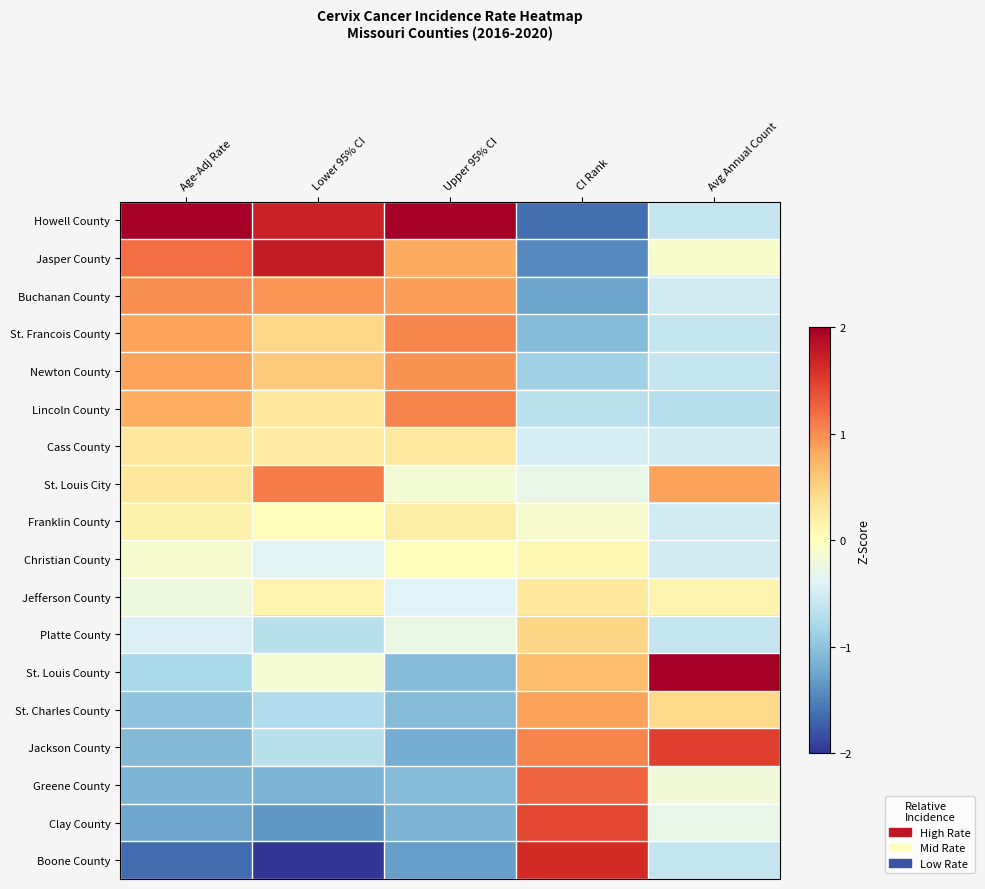

Reading left to right, what are all the values shown in this chart?

Howell County: Age-Adj Rate=2.2	Lower 95% CI=1.7	Upper 95% CI=2.3	CI Rank=-1.6	Avg Annual Count=-0.6
Jasper County: Age-Adj Rate=1.2	Lower 95% CI=1.8	Upper 95% CI=0.8	CI Rank=-1.4	Avg Annual Count=-0.1
Buchanan County: Age-Adj Rate=1.0	Lower 95% CI=0.9	Upper 95% CI=0.9	CI Rank=-1.3	Avg Annual Count=-0.5
St. Francois County: Age-Adj Rate=0.9	Lower 95% CI=0.5	Upper 95% CI=1.0	CI Rank=-1.1	Avg Annual Count=-0.6
Newton County: Age-Adj Rate=0.9	Lower 95% CI=0.6	Upper 95% CI=1.0	CI Rank=-0.9	Avg Annual Count=-0.6
Lincoln County: Age-Adj Rate=0.8	Lower 95% CI=0.3	Upper 95% CI=1.1	CI Rank=-0.7	Avg Annual Count=-0.7
Cass County: Age-Adj Rate=0.3	Lower 95% CI=0.2	Upper 95% CI=0.3	CI Rank=-0.5	Avg Annual Count=-0.5
St. Louis City: Age-Adj Rate=0.3	Lower 95% CI=1.1	Upper 95% CI=-0.2	CI Rank=-0.3	Avg Annual Count=0.9
Franklin County: Age-Adj Rate=0.2	Lower 95% CI=0.0	Upper 95% CI=0.2	CI Rank=-0.1	Avg Annual Count=-0.5
Christian County: Age-Adj Rate=-0.1	Lower 95% CI=-0.4	Upper 95% CI=0.0	CI Rank=0.1	Avg Annual Count=-0.5
Jefferson County: Age-Adj Rate=-0.2	Lower 95% CI=0.1	Upper 95% CI=-0.4	CI Rank=0.3	Avg Annual Count=0.1
Platte County: Age-Adj Rate=-0.4	Lower 95% CI=-0.7	Upper 95% CI=-0.3	CI Rank=0.5	Avg Annual Count=-0.6
St. Louis County: Age-Adj Rate=-0.8	Lower 95% CI=-0.1	Upper 95% CI=-1.1	CI Rank=0.7	Avg Annual Count=3.4
St. Charles County: Age-Adj Rate=-1.0	Lower 95% CI=-0.7	Upper 95% CI=-1.1	CI Rank=0.9	Avg Annual Count=0.4
Jackson County: Age-Adj Rate=-1.1	Lower 95% CI=-0.7	Upper 95% CI=-1.2	CI Rank=1.1	Avg Annual Count=1.5
Greene County: Age-Adj Rate=-1.1	Lower 95% CI=-1.1	Upper 95% CI=-1.1	CI Rank=1.3	Avg Annual Count=-0.2
Clay County: Age-Adj Rate=-1.2	Lower 95% CI=-1.3	Upper 95% CI=-1.1	CI Rank=1.4	Avg Annual Count=-0.3
Boone County: Age-Adj Rate=-1.6	Lower 95% CI=-2.1	Upper 95% CI=-1.3	CI Rank=1.6	Avg Annual Count=-0.6